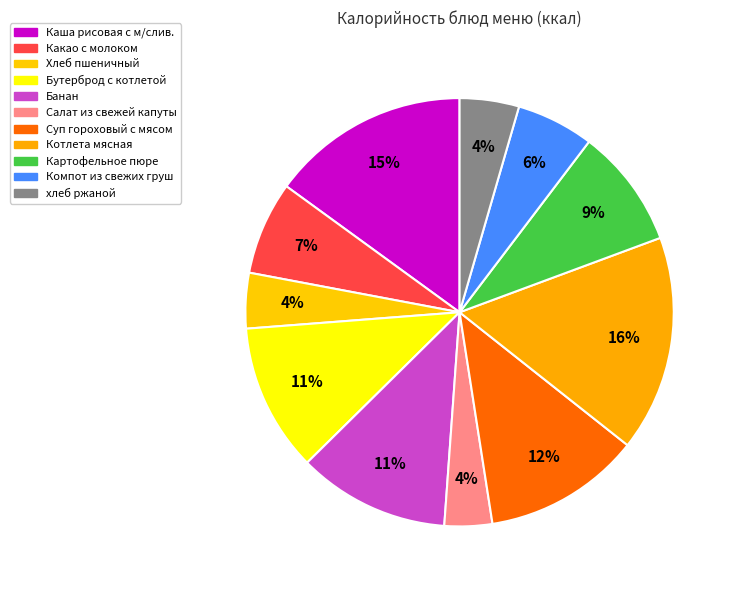

How much of the chart is everything except Хлеб пшеничный?

95.8%